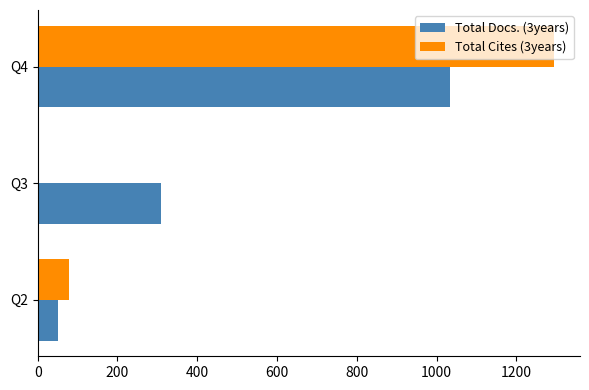

What is the sum of all Total Docs. (3years) values?

1395